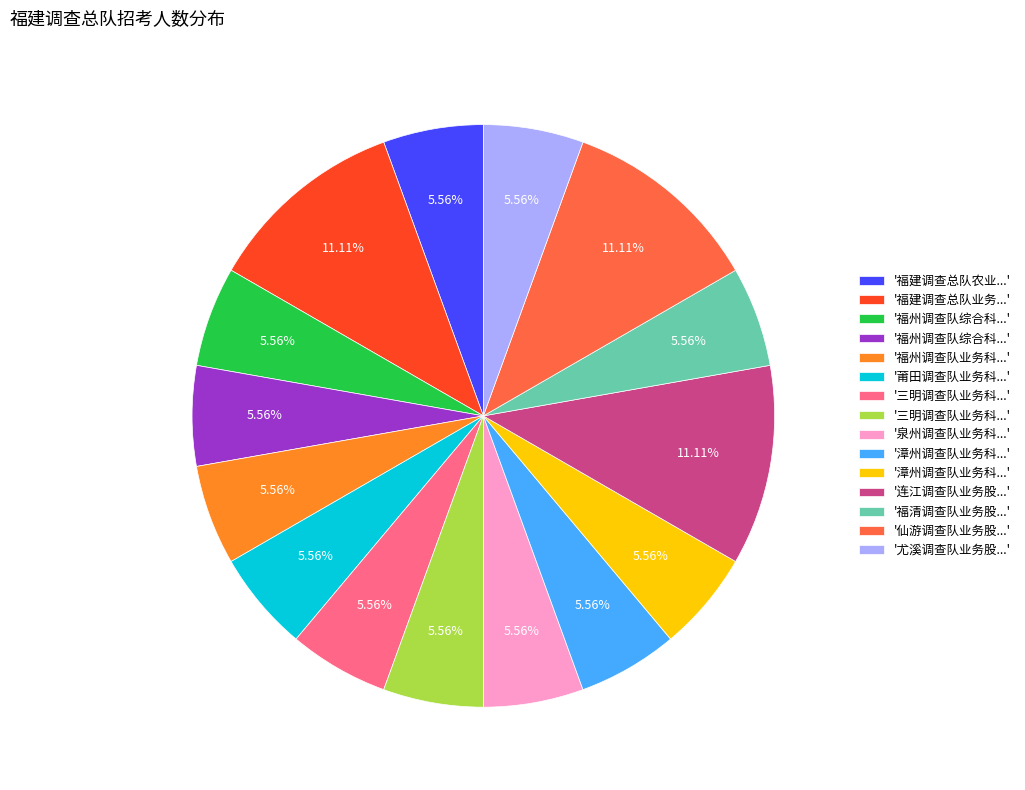

Is there any slice that represents more than half of the pie?

No